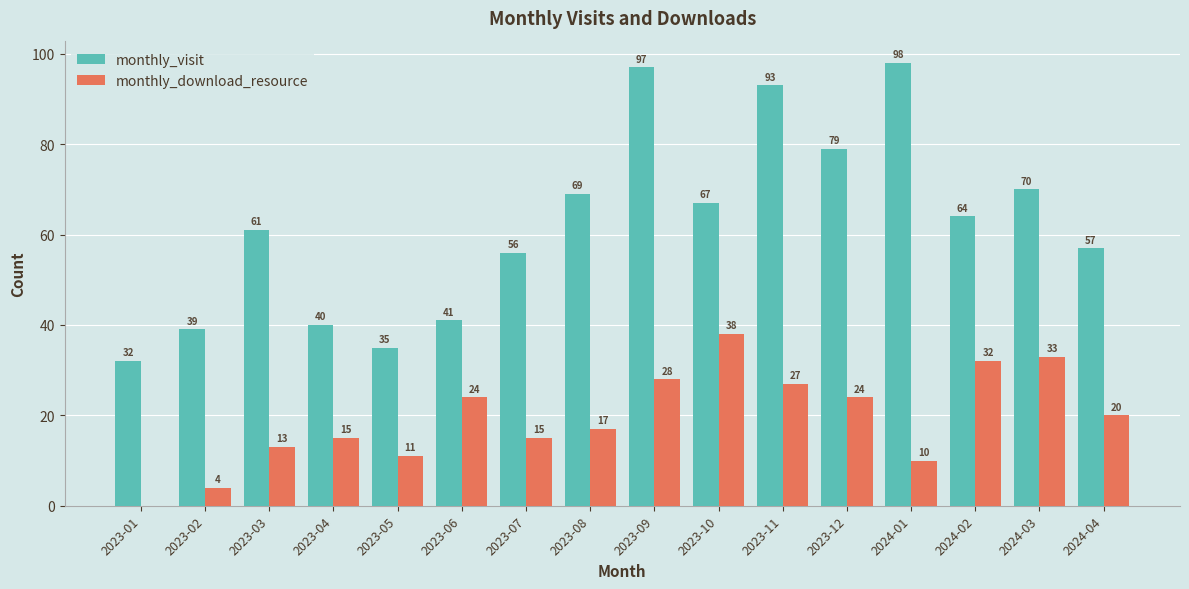

Between 2023-03 and 2023-11, which series saw the biggest shift?

monthly_visit